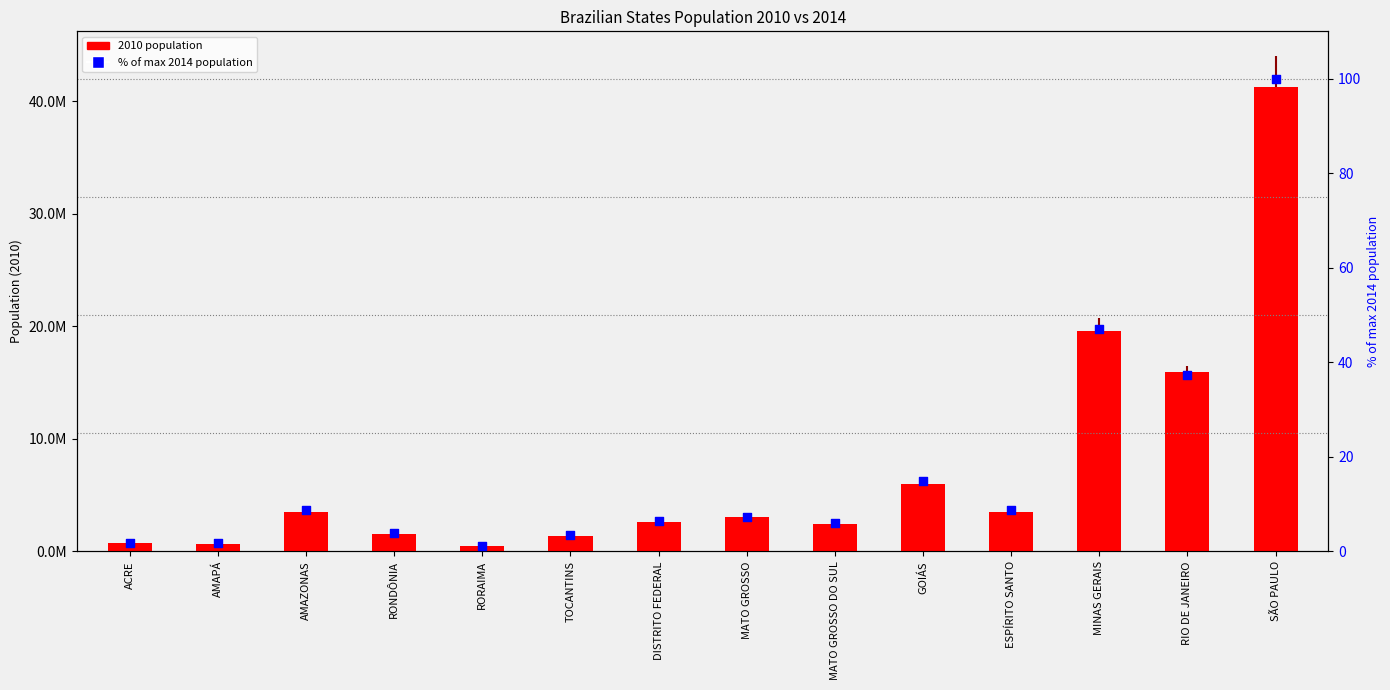

Is the value of % of max 2014 at DISTRITO FEDERAL greater than the value of 2010 population at DISTRITO FEDERAL?

No